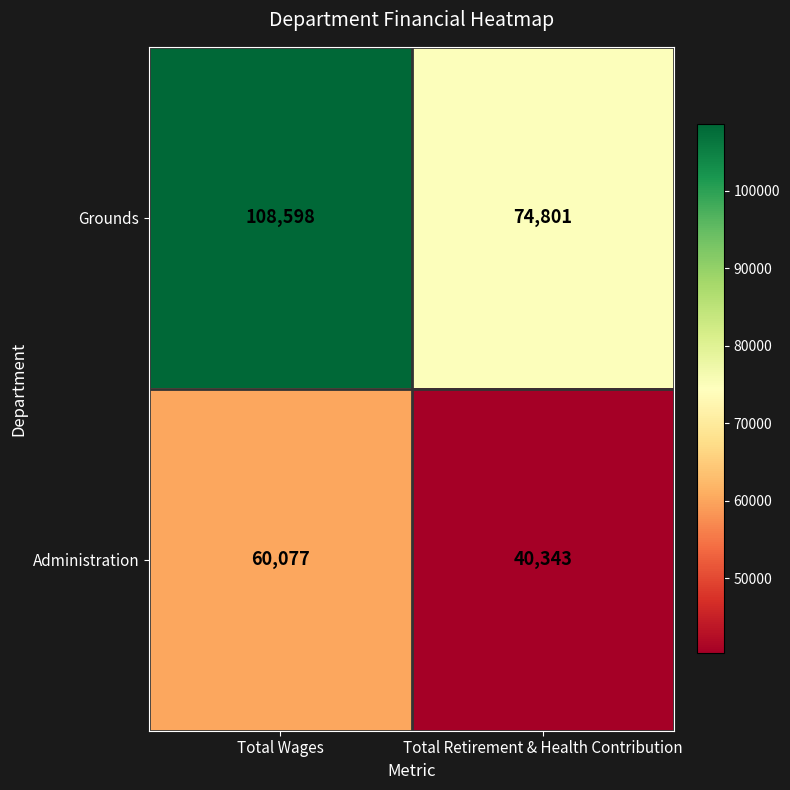

Read the Grounds value at Total Wages, to the nearest 50.

108600